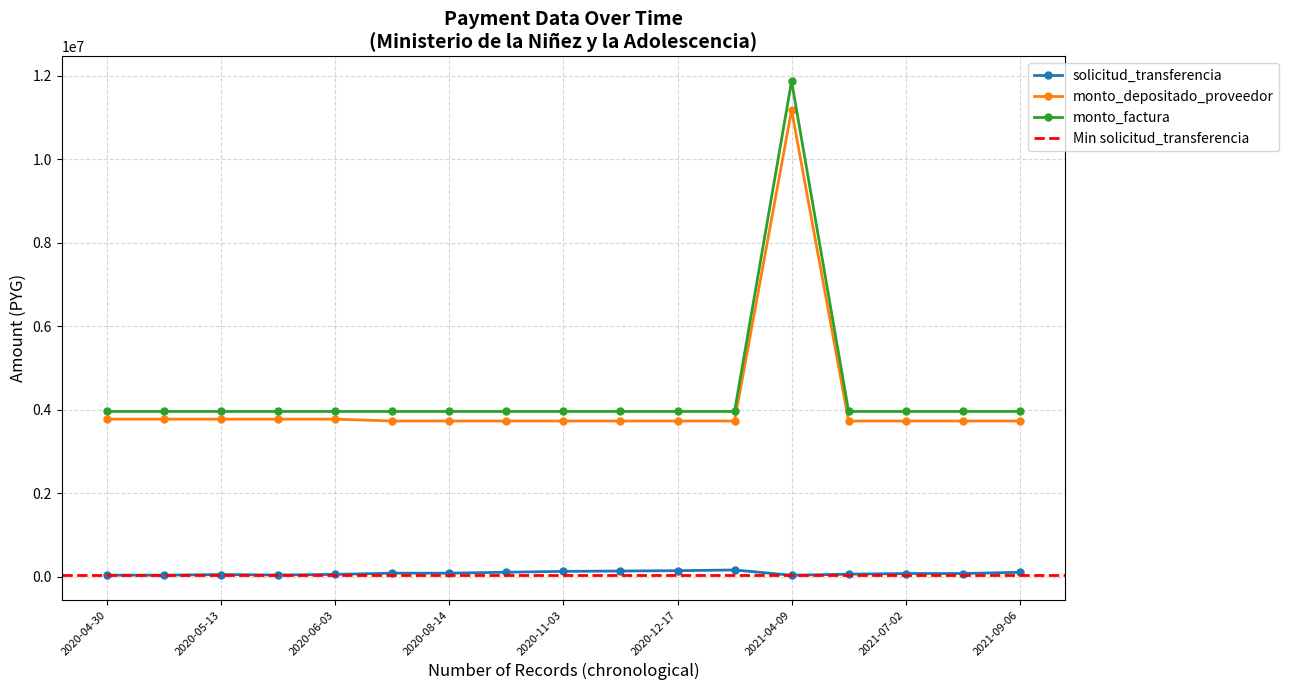

Which series has the widest spread of values?

monto_factura